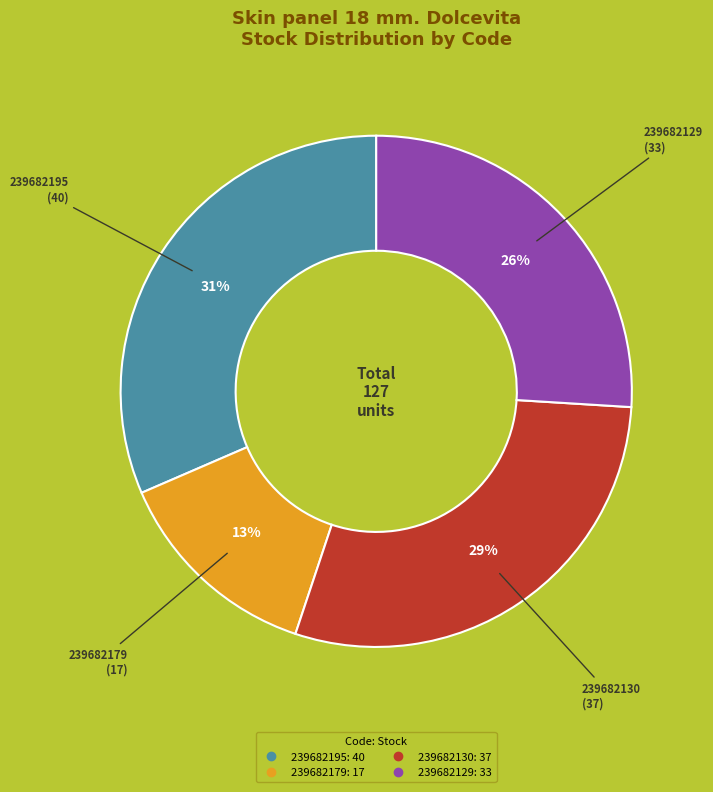

To the nearest percent, what is the average slice percentage?

25%